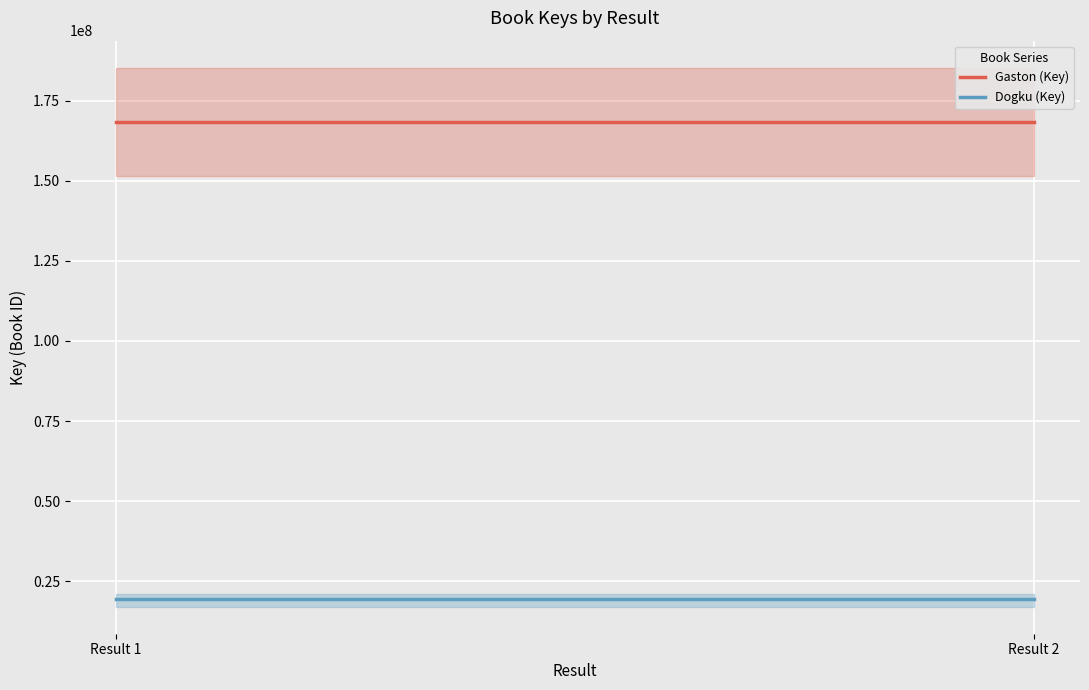

Reading left to right, extract all data points from this chart.

Gaston (Key): Result 1=168488454	Result 2=168488454
Dogku (Key): Result 1=19341325	Result 2=19341325